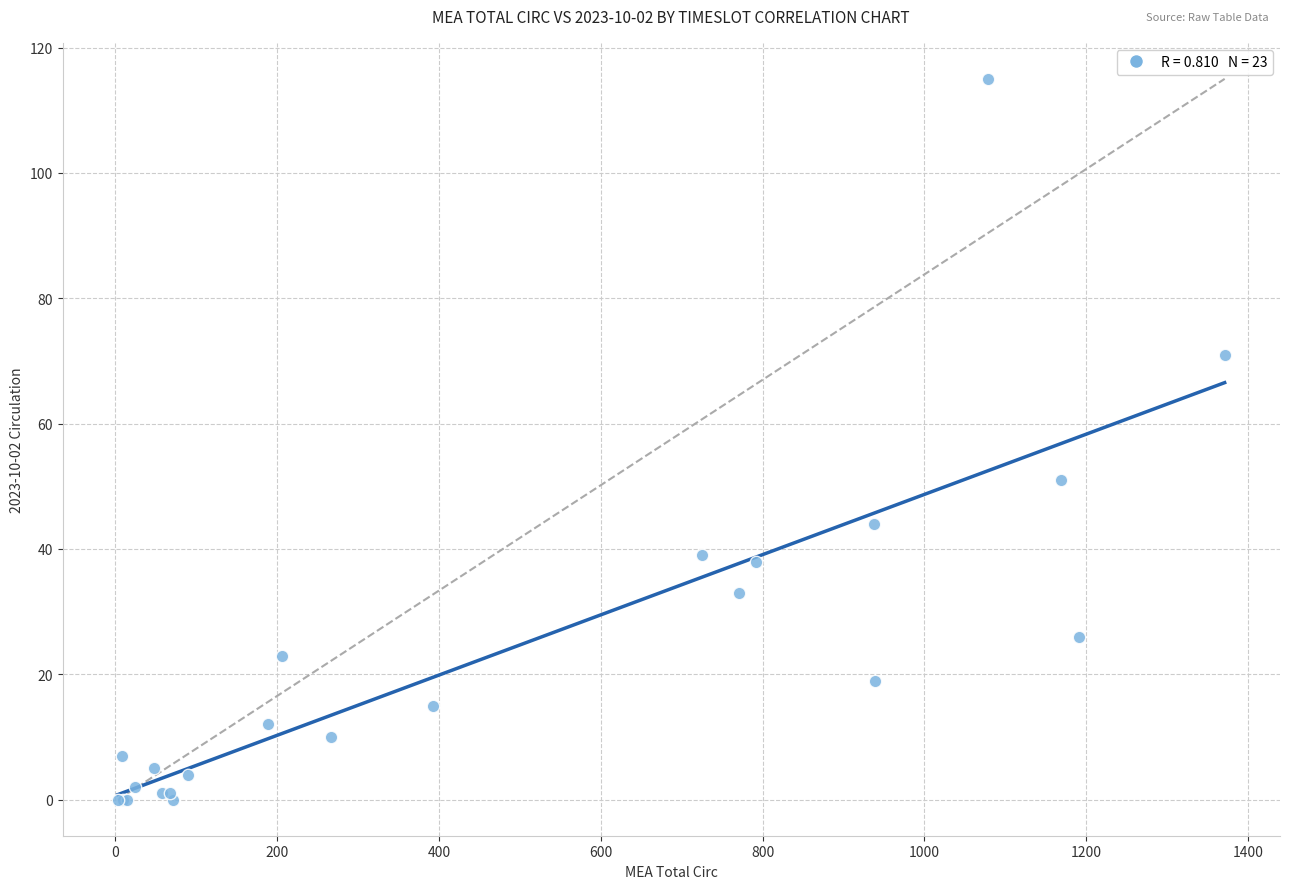

What Y value in the scatter plot is closest to 57?

51